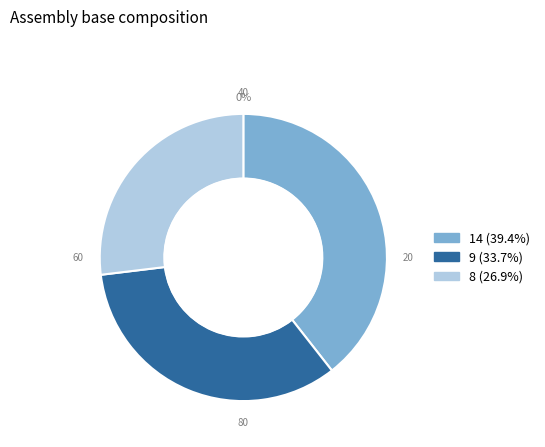

How much of the chart is everything except 8?

73.1%